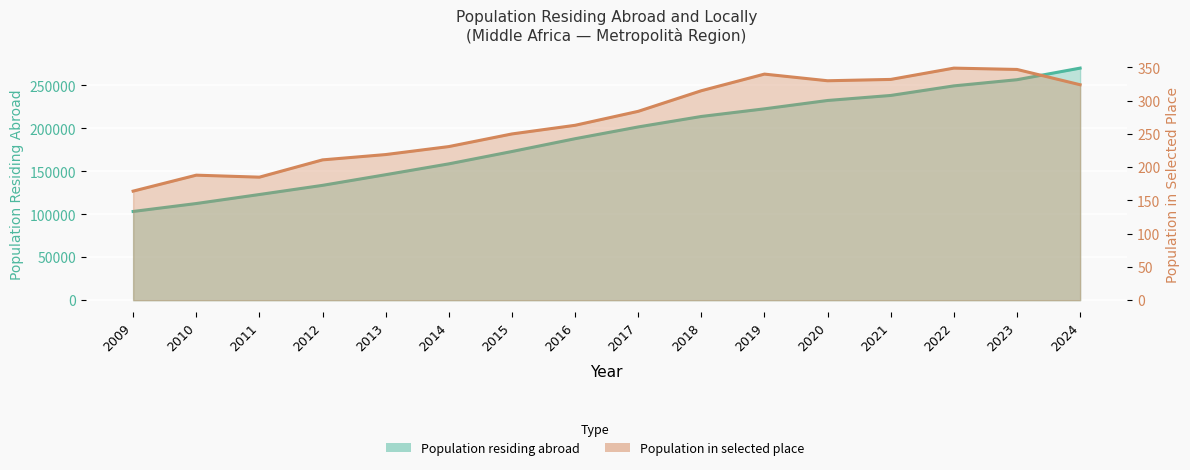

Reading left to right, what are all the values shown in this chart?

Population residing abroad (thousands): 103269	112502	122992	133654	146049	158671	173050	187951	201654	213842	222734	232453	238306	249449	256633	270124
Population in selected place: 164	188	185	211	219	231	250	263	284	315	340	330	332	349	347	324